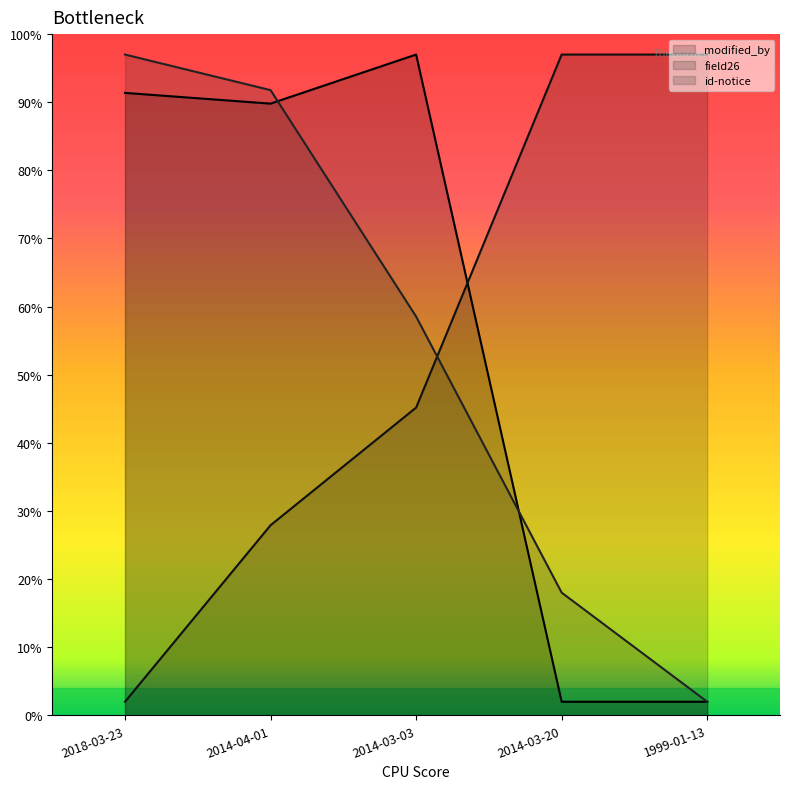

What is the value of the field26 point at the 5th from the left?

97.0